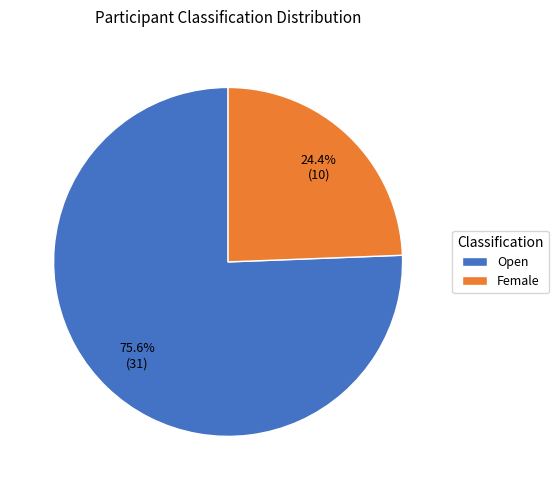

The Open slice represents 59% of the pie. True or false?

False